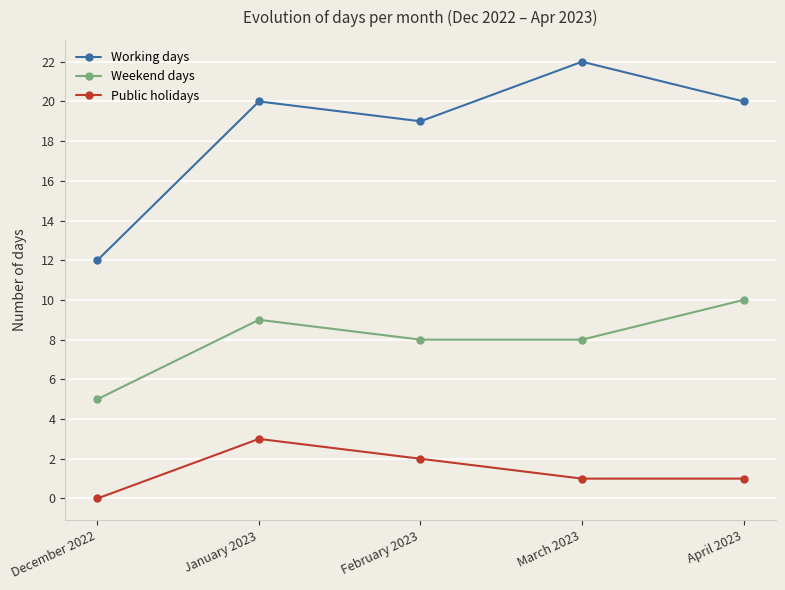

Does the chart have visible grid lines?

Yes